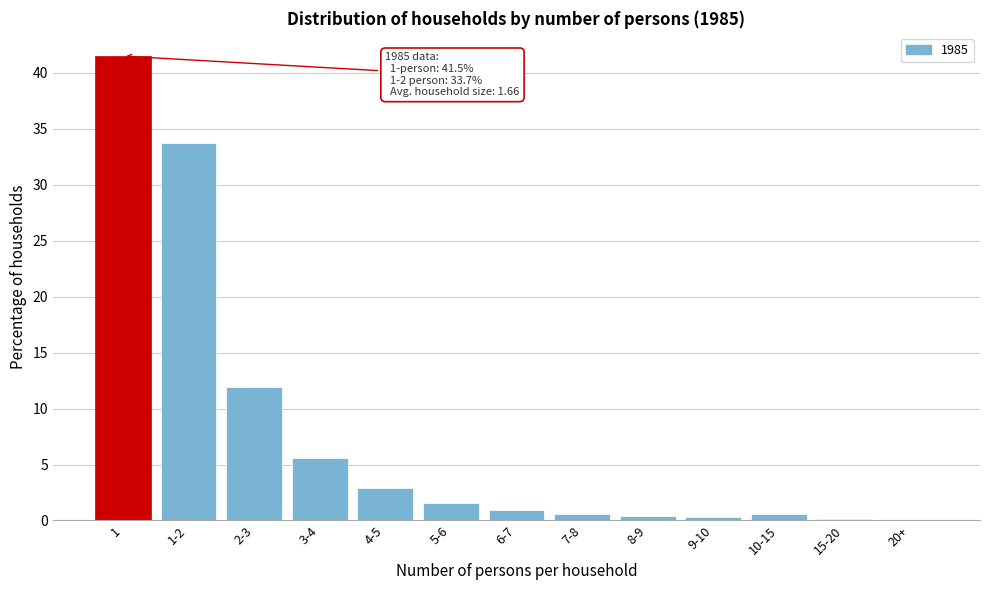

Which has a higher value, 2-3 or 1-2?

1-2